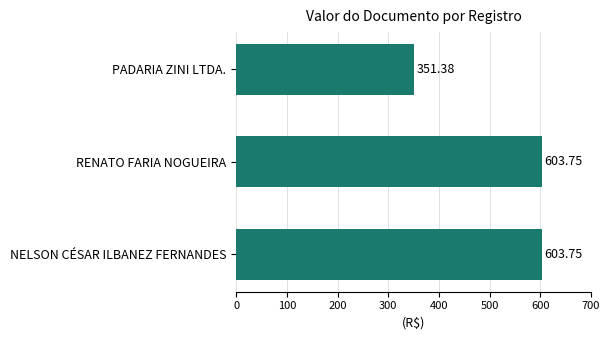

At which category does the chart reach its minimum across all series?

PADARIA ZINI LTDA.